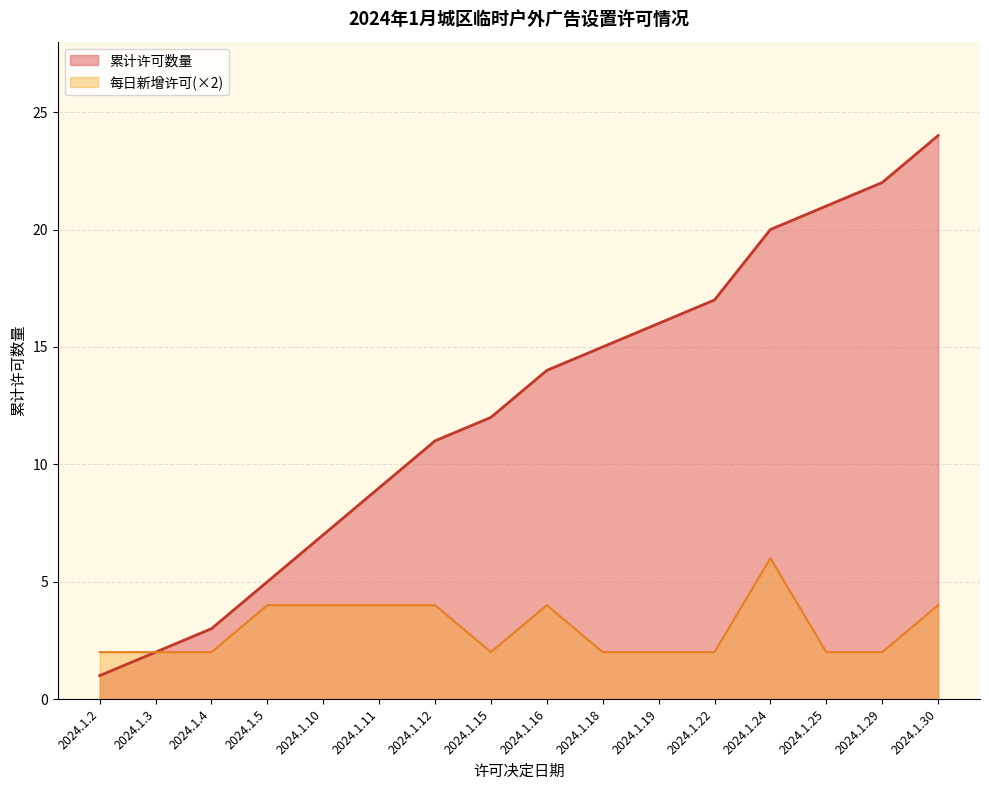

Between 2024.1.16 and 2024.1.15, which is larger?

2024.1.16